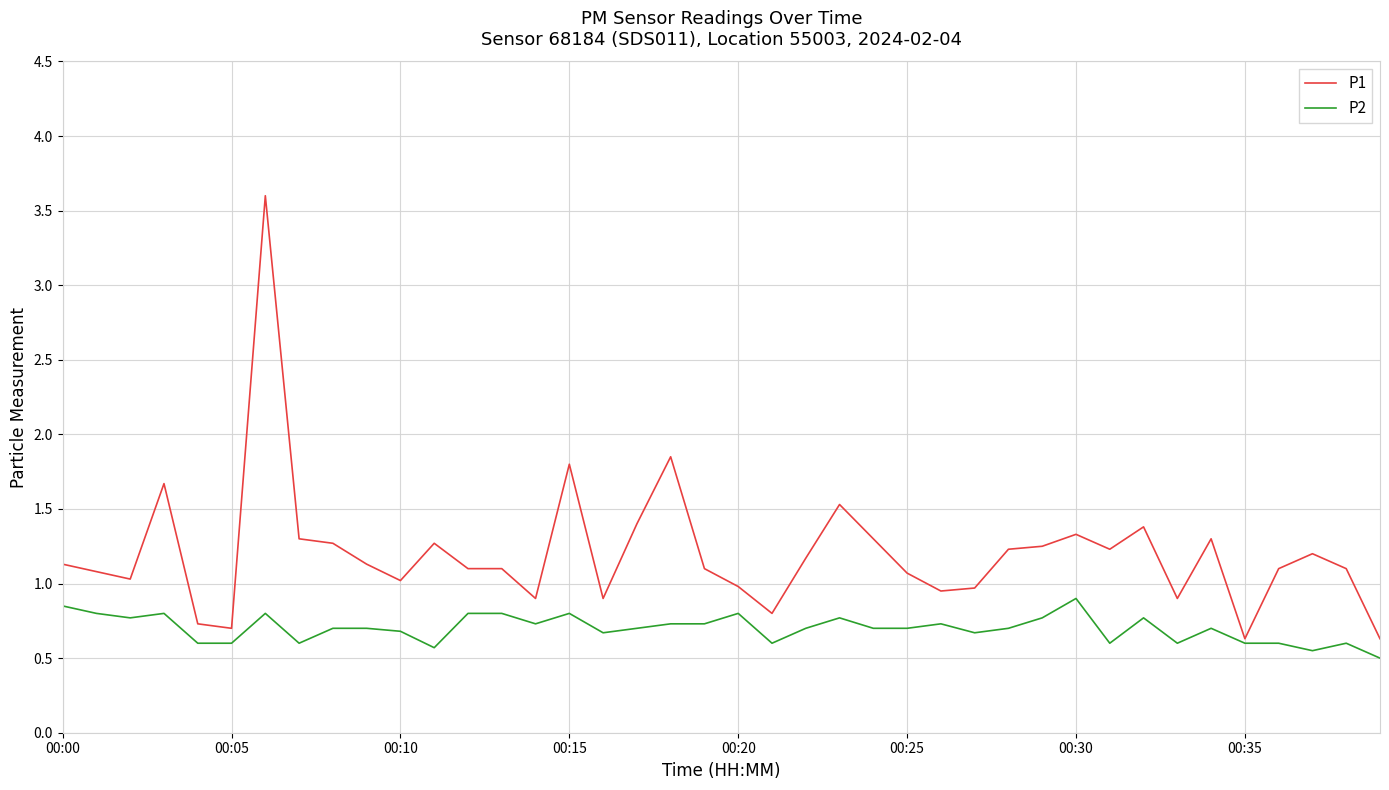

Which series has the largest range (max minus min)?

P1